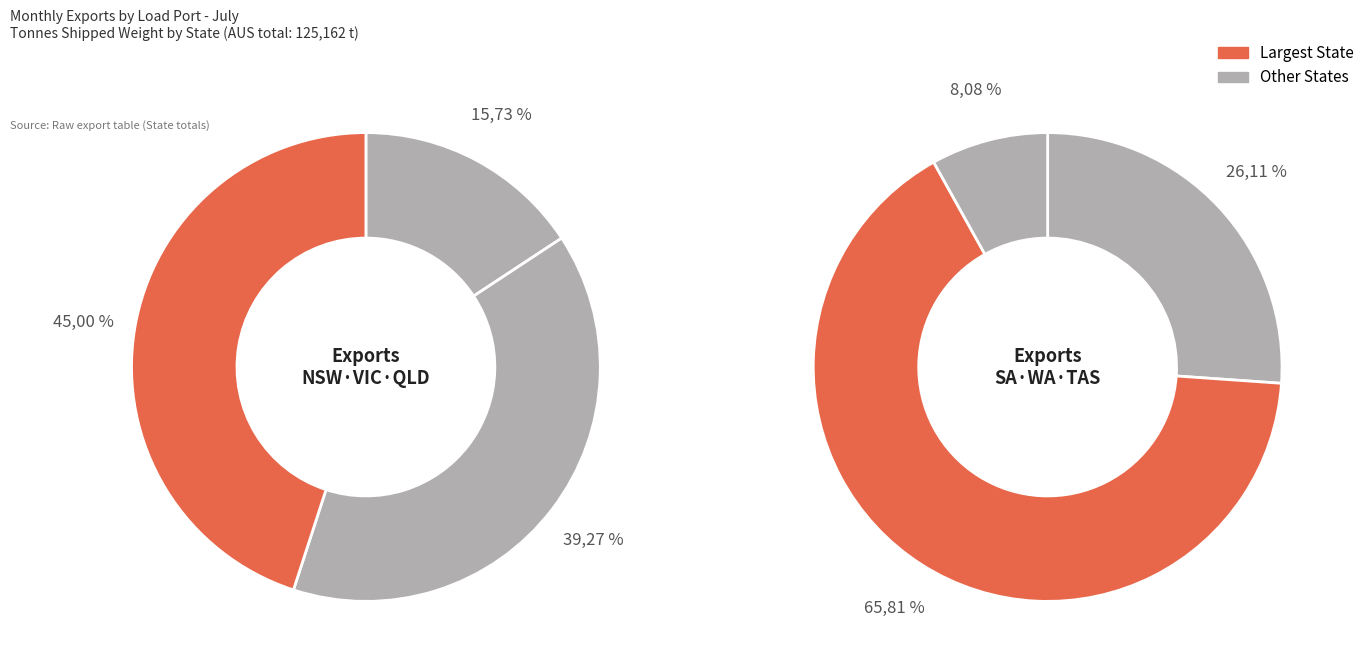

To the nearest percent, what is the combined percentage of VIC and SA?

38%